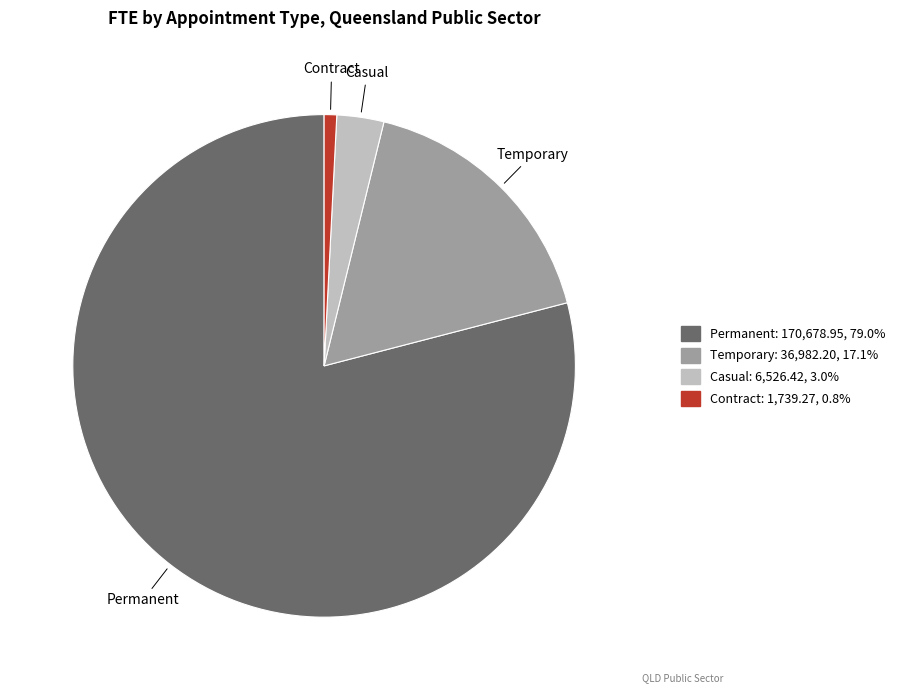

Between Casual and Contract, which is larger?

Casual